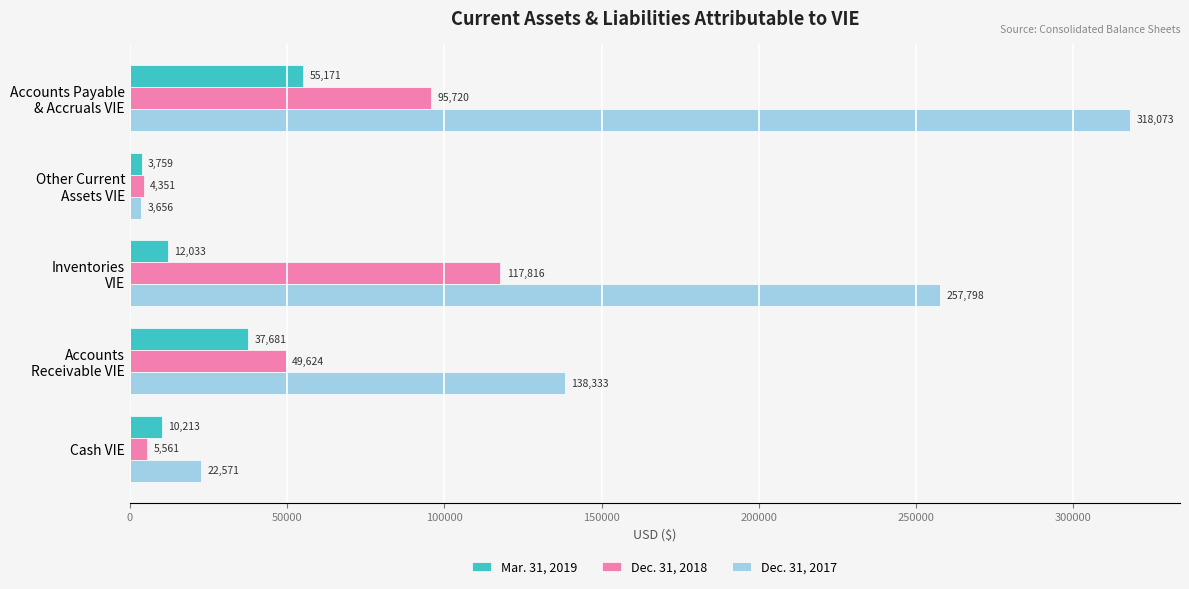

Rank the series by their average value, from lowest to highest.

Mar. 31, 2019, Dec. 31, 2018, Dec. 31, 2017